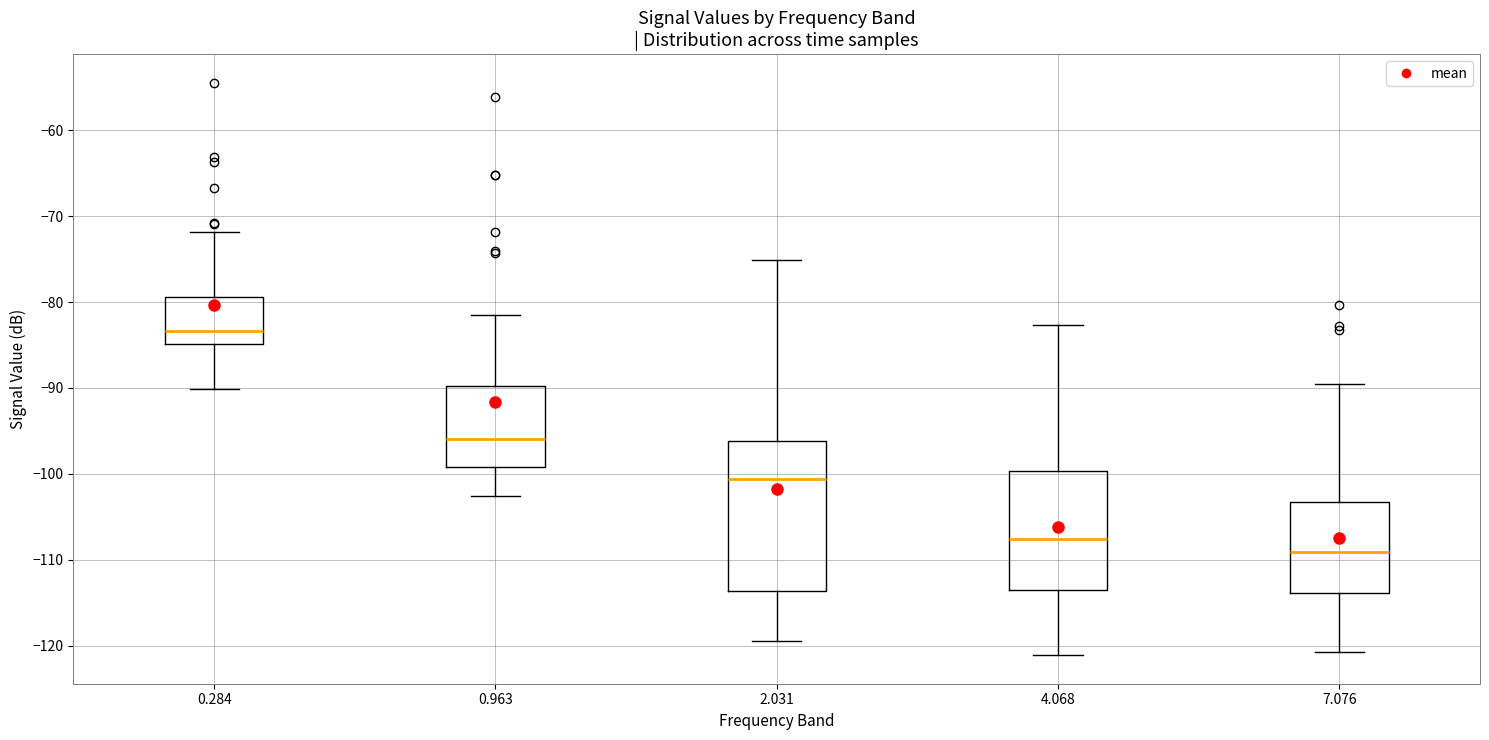

Reading left to right, read every box against the y-axis: the position of its median line, the range the box covers, and the ends of its whiskers. The values are not printed on the chart, so give them approximately, as read against the axis.

0.284: median -83, box -85 to -79, whiskers -90 to -72
0.963: median -96, box -99 to -90, whiskers -103 to -81
2.031: median -101, box -114 to -96, whiskers -119 to -75
4.068: median -108, box -114 to -100, whiskers -121 to -83
7.076: median -109, box -114 to -103, whiskers -121 to -90